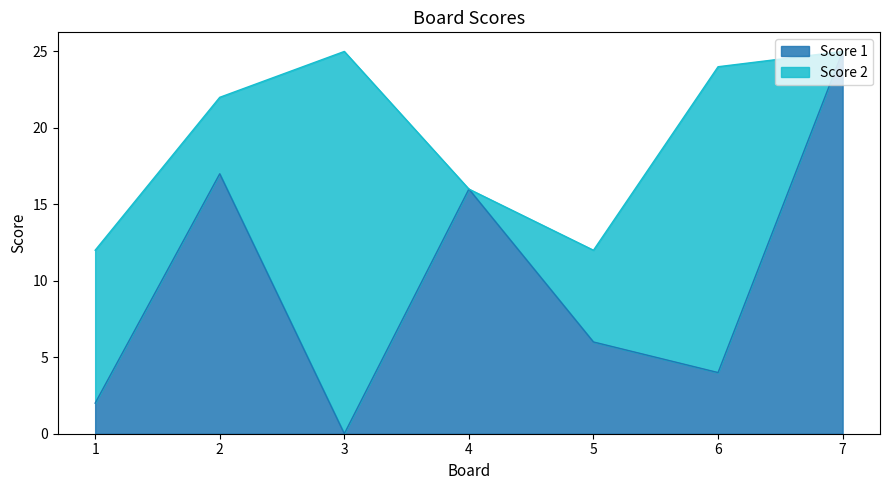

Rank the categories by value from lowest to highest.

3, 1, 6, 5, 4, 2, 7